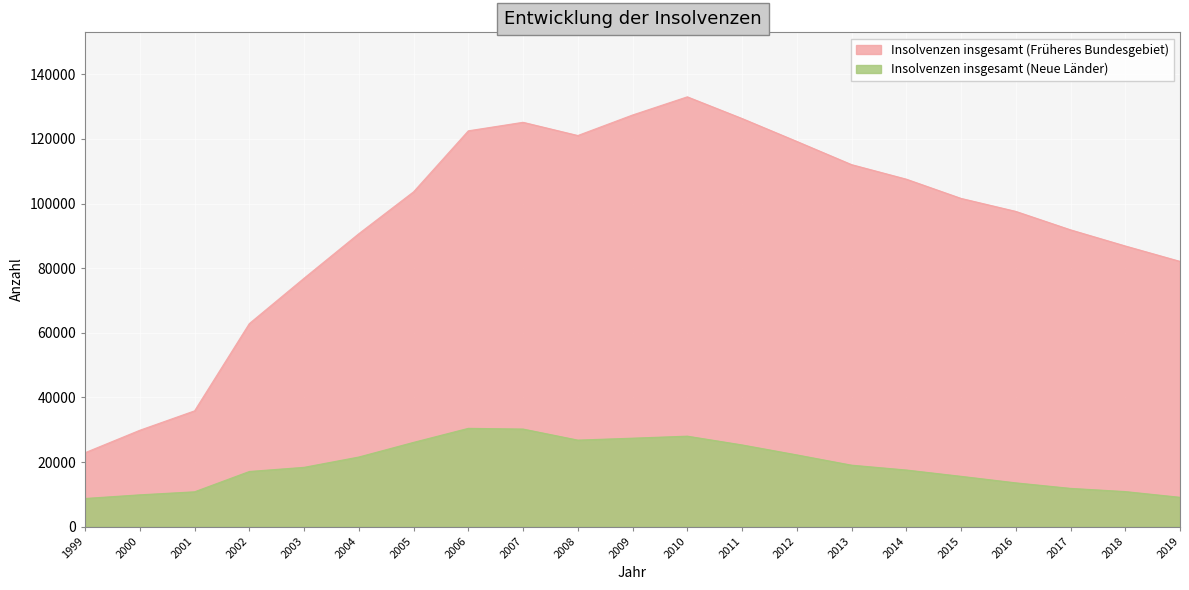

What is the sum of all Insolvenzen insgesamt (Neue Länder) values?

400856